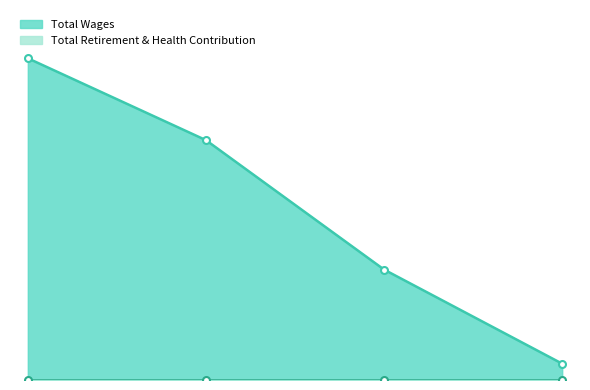

What is the maximum value shown in the chart?

51255